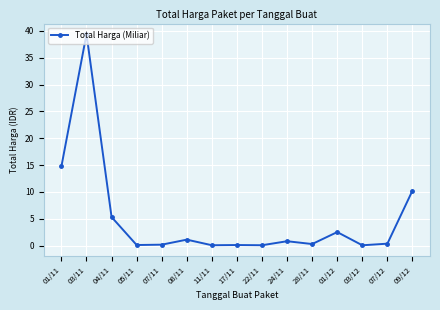

What is the label of the 4th point from the right?

01/12